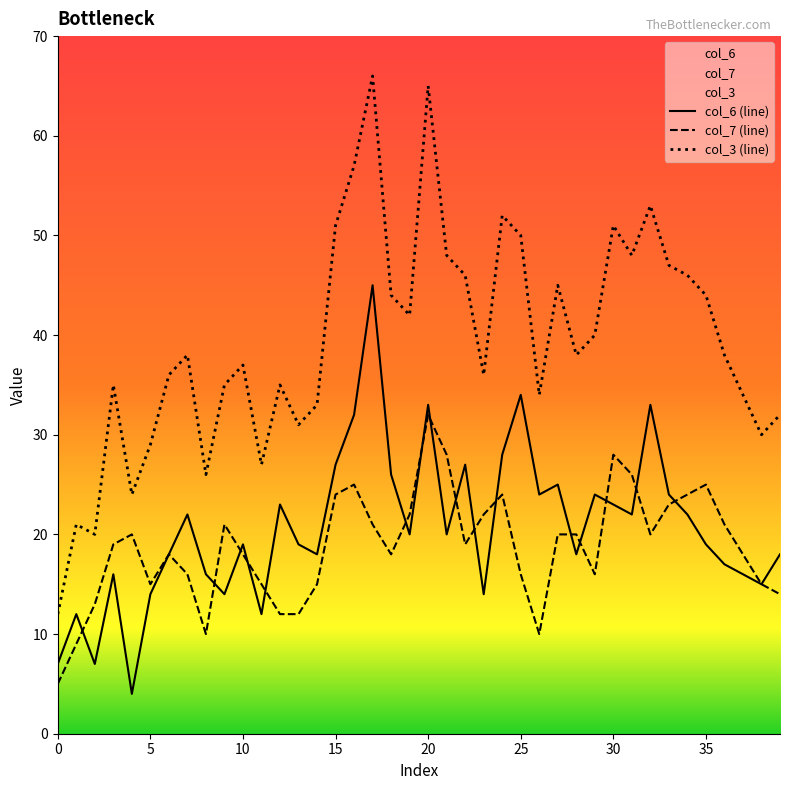

What is the difference between the maximum and minimum values in the col_6 (line) series?

41